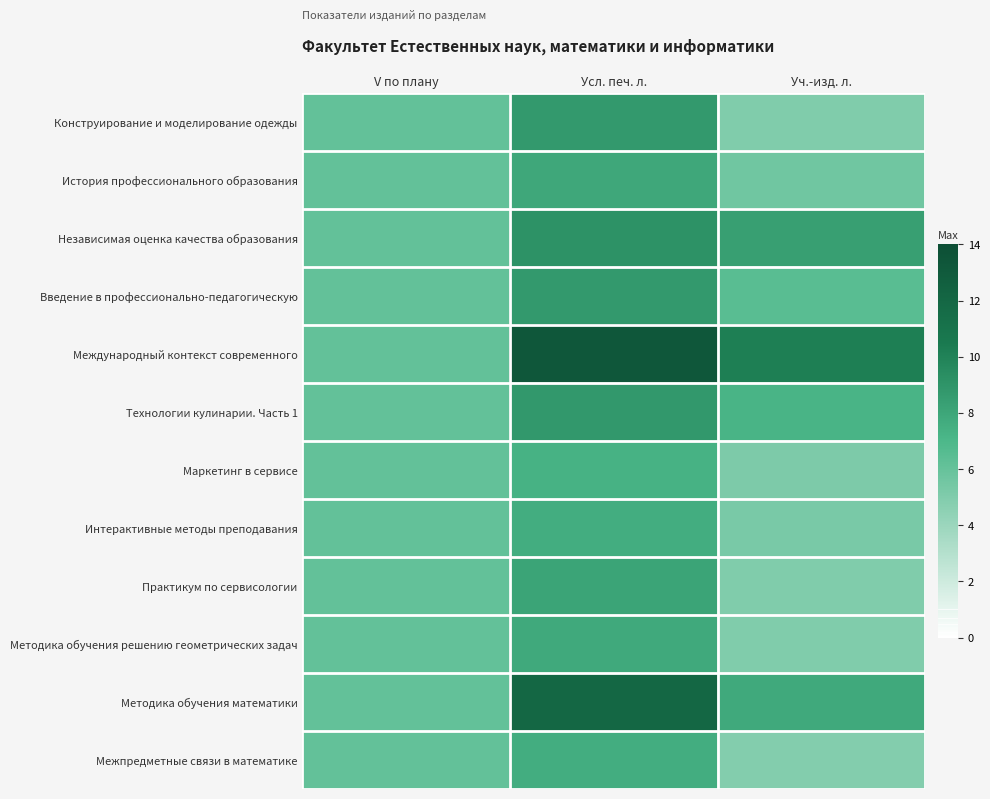

Rank the series at V по плану from highest to lowest value.

Конструирование и моделирование одежды, История профессионального образования, Независимая оценка качества образования, Введение в профессионально-педагогическую, Международный контекст современного, Технологии кулинарии. Часть 1, Маркетинг в сервисе, Интерактивные методы преподавания, Практикум по сервисологии, Методика обучения решению геометрических задач, Методика обучения математики, Межпредметные связи в математике